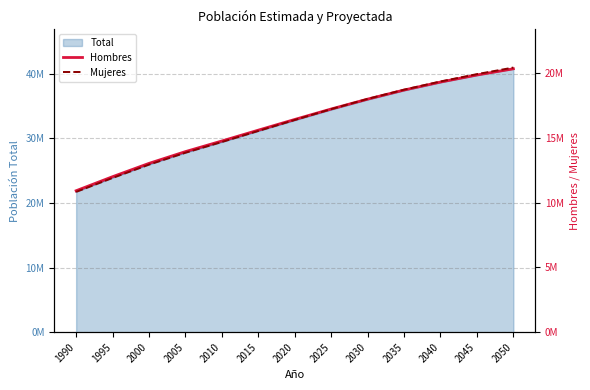

True or false: Mujeres and Hombres cross at least once.

True